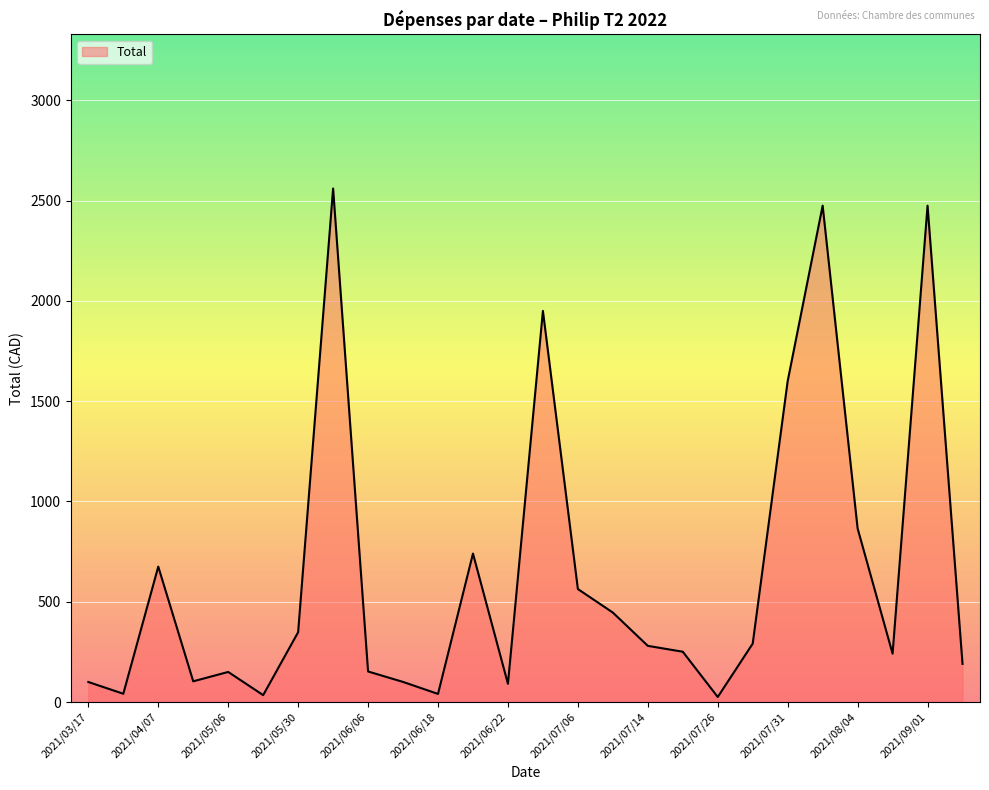

What is the difference between the maximum and minimum values?

2535.0